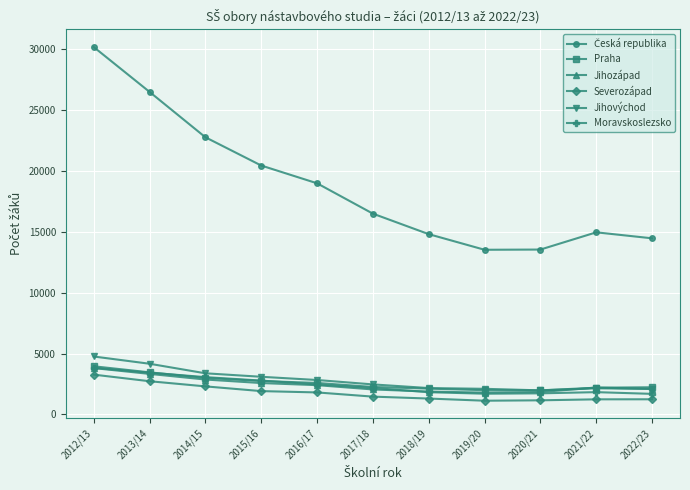

Read the Severozápad value at 2016/17, to the nearest 10.

1810